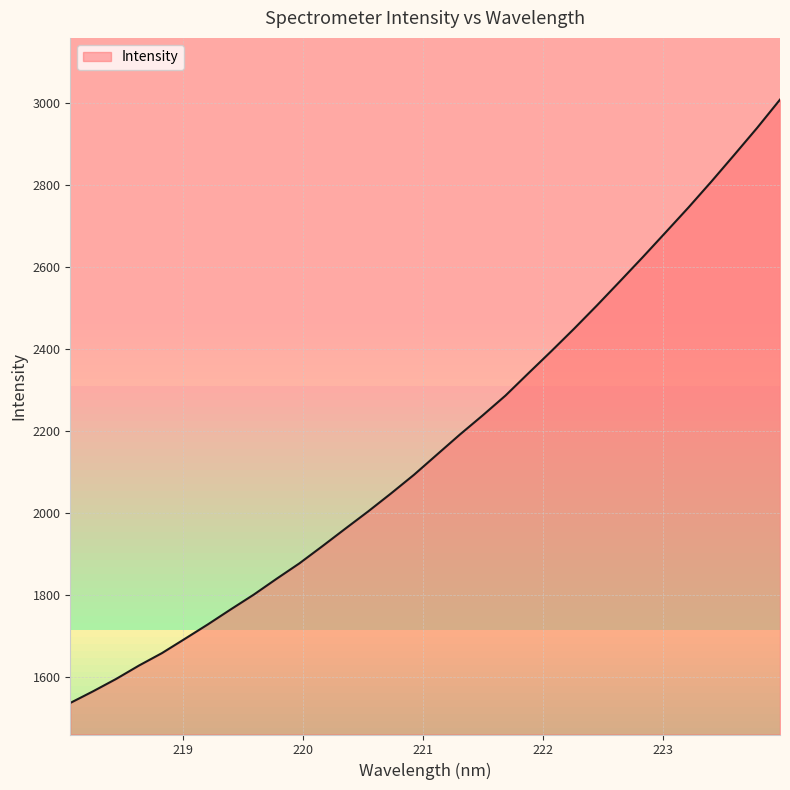

What is the difference between the maximum and minimum values?

1470.0